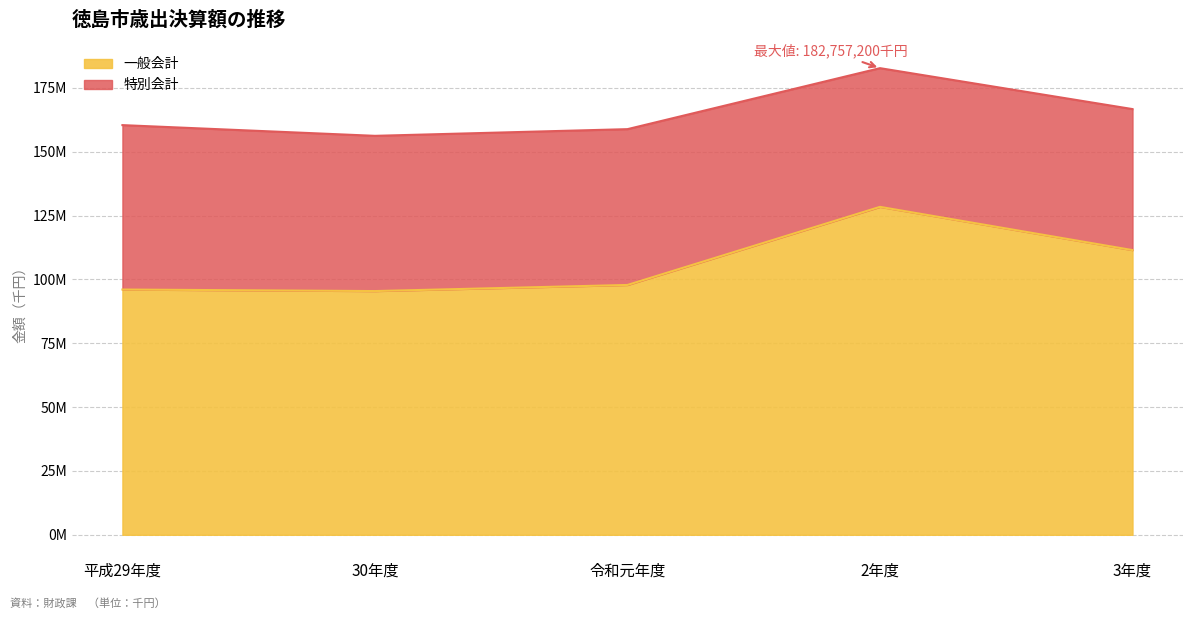

The value at 平成29年度 is 148520965. True or false?

False